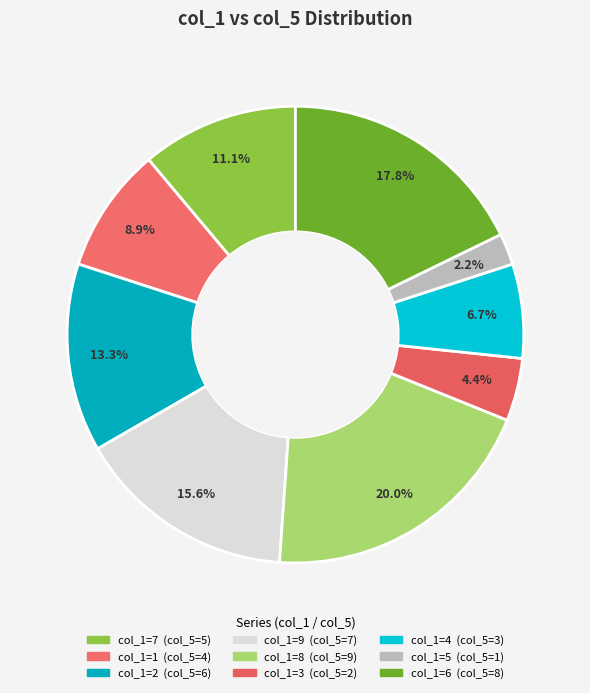

Count the number of slices in the pie.

9